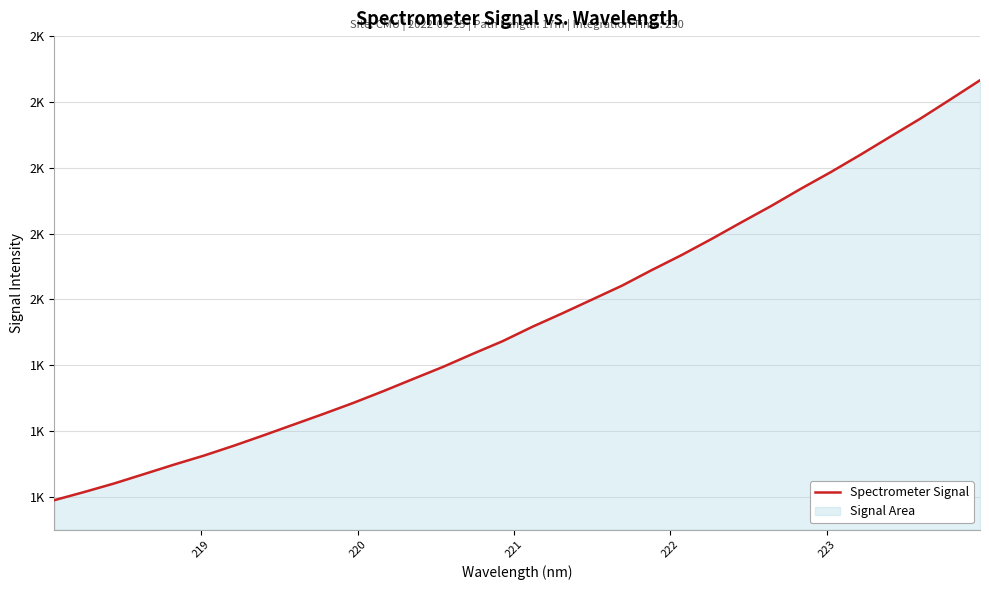

Does the chart display data point markers on the line(s)?

No